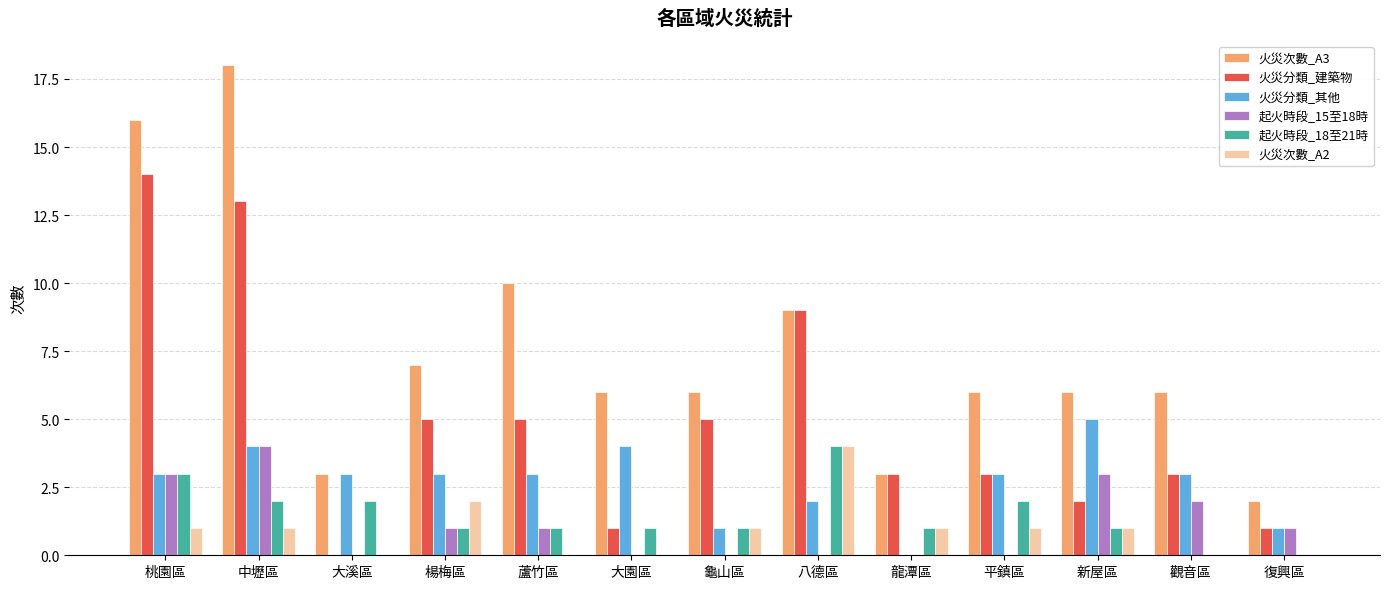

What is the spread (max minus min) of values at 觀音區?

6